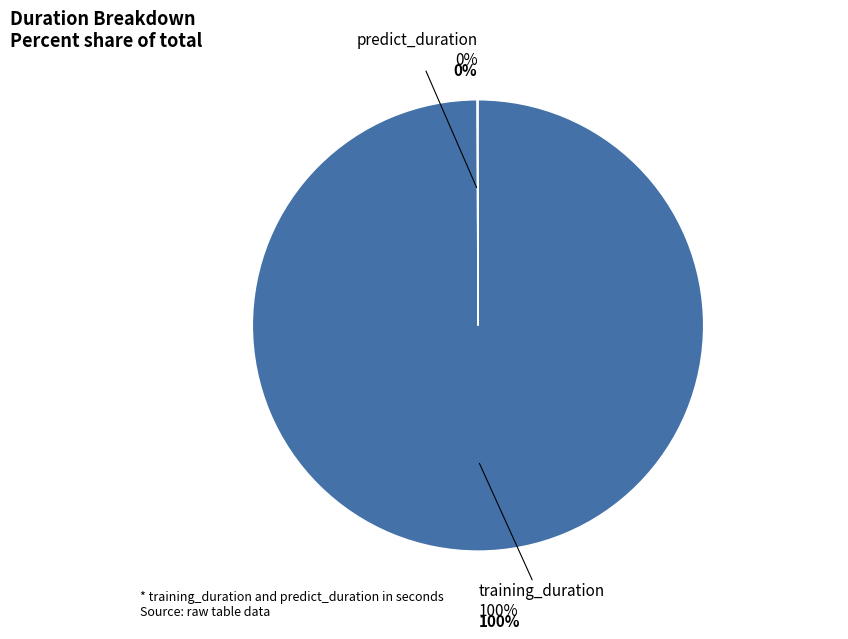

Does any single category account for the majority?

Yes